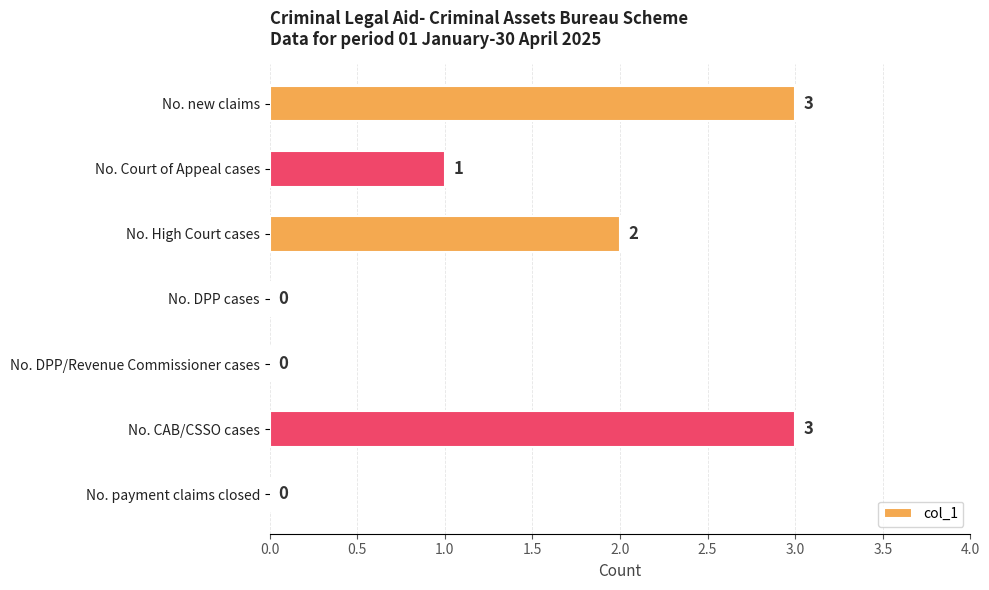

The value at No. new claims is 1. True or false?

False